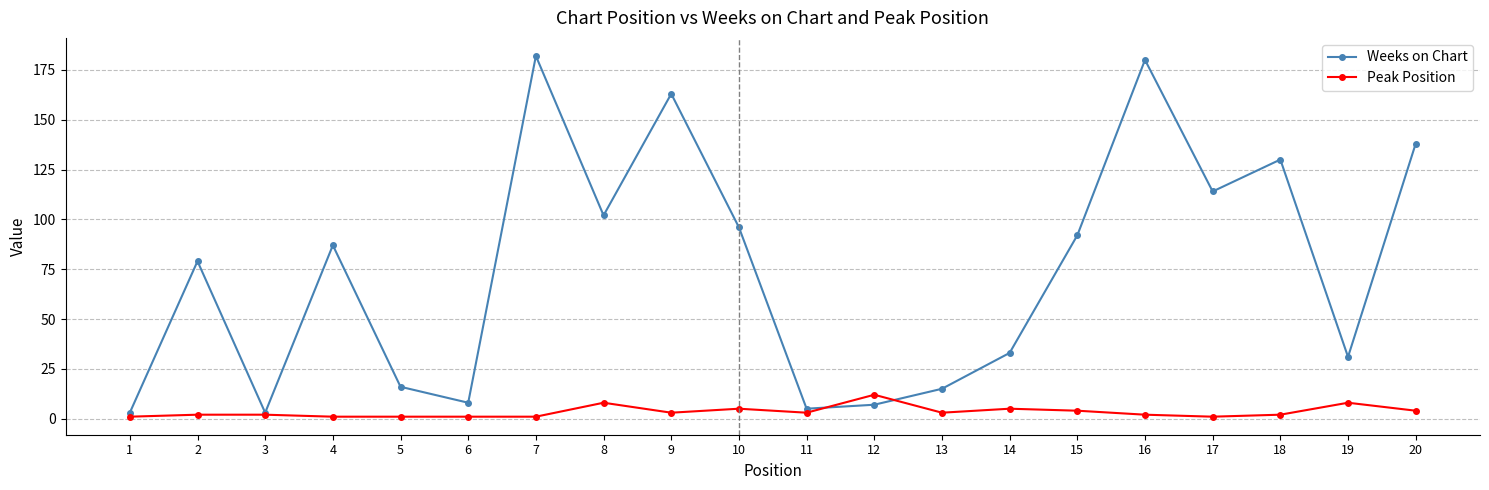

Which series has the widest spread of values?

Weeks on Chart